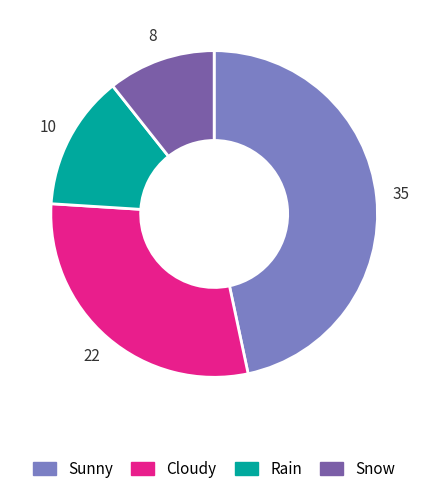

True or false: Snow accounts for 11% of the total.

True